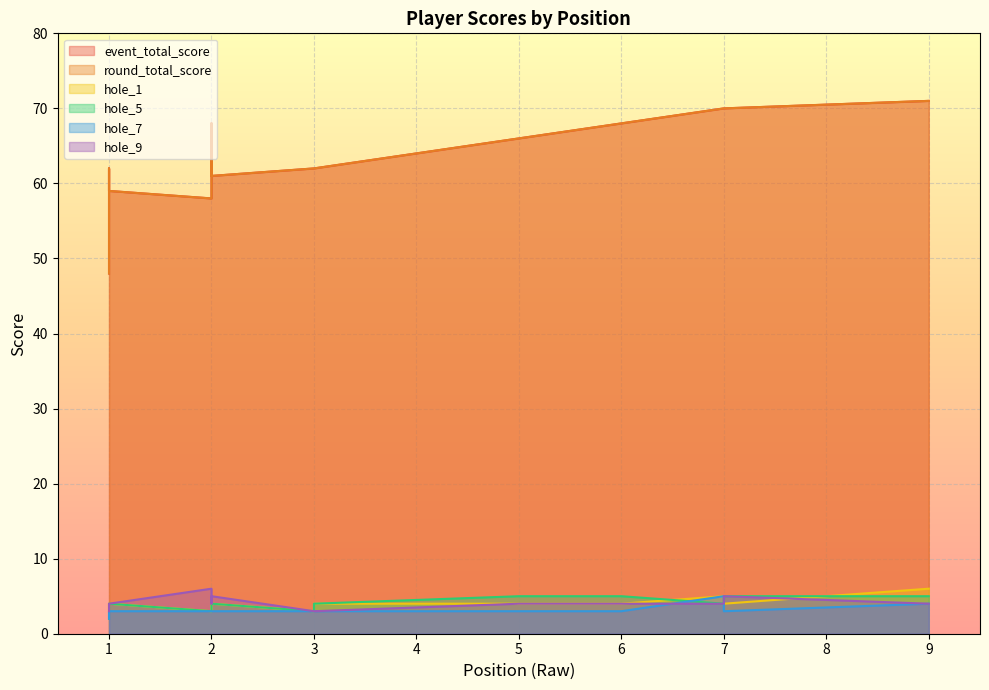

The value of hole_5 at 2 is 3. True or false?

True